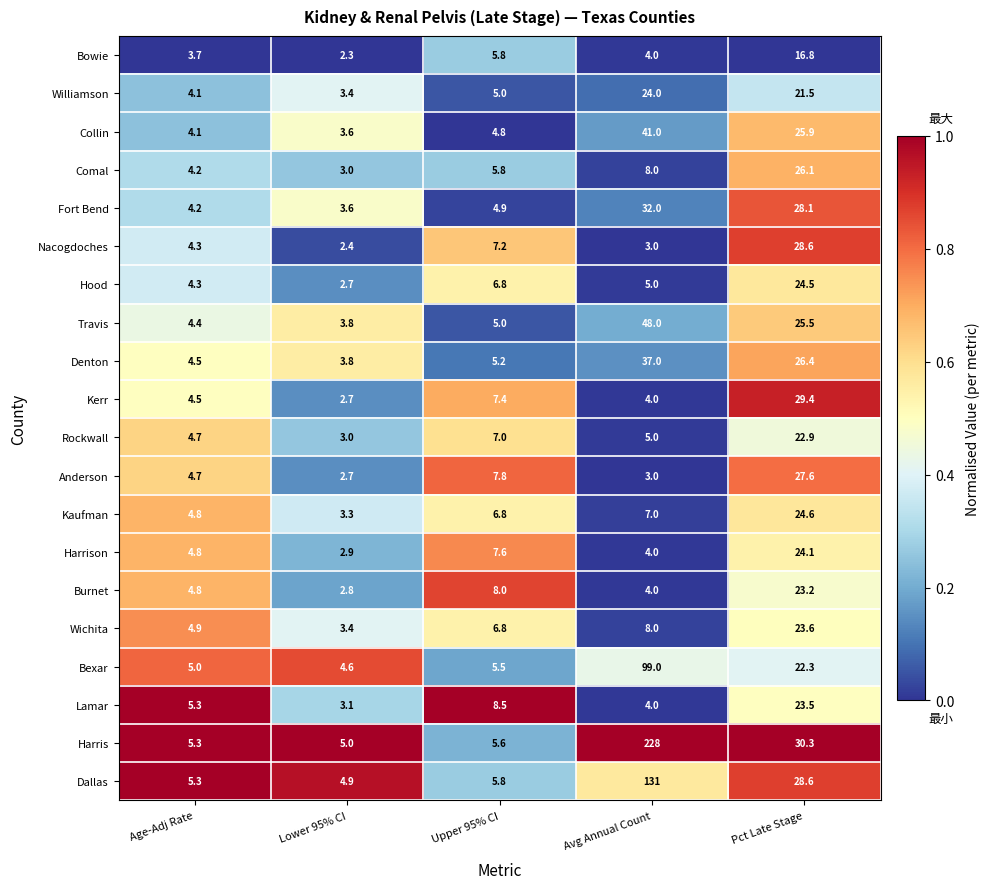

Rank the series by their maximum value, from highest to lowest.

Harris, Dallas, Bexar, Travis, Collin, Denton, Fort Bend, Kerr, Nacogdoches, Anderson, Comal, Kaufman, Hood, Harrison, Williamson, Wichita, Lamar, Burnet, Rockwall, Bowie